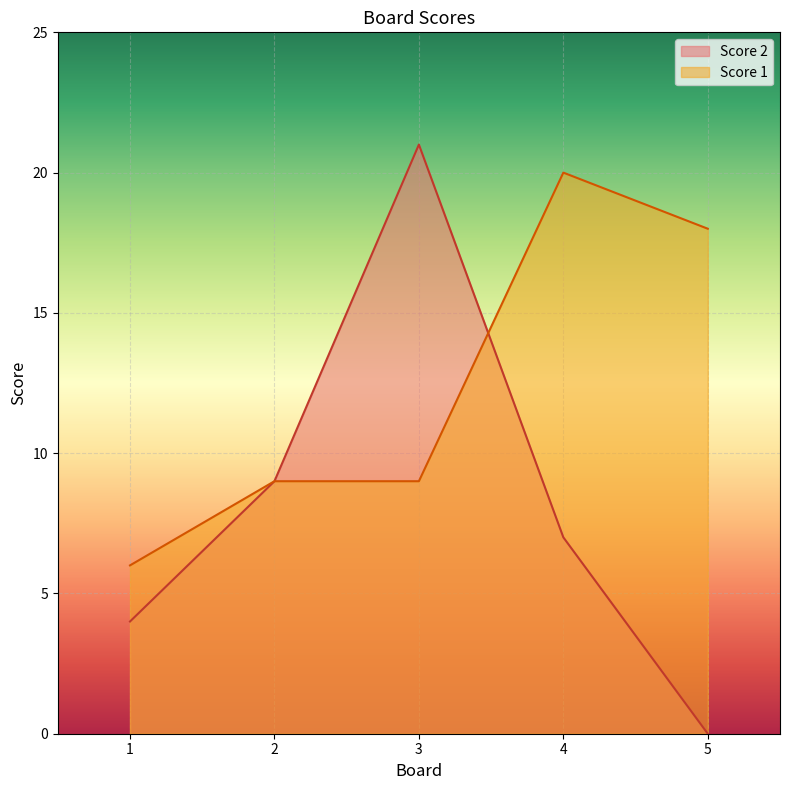

Read the Score 1 value at 5, to the nearest 10.

20